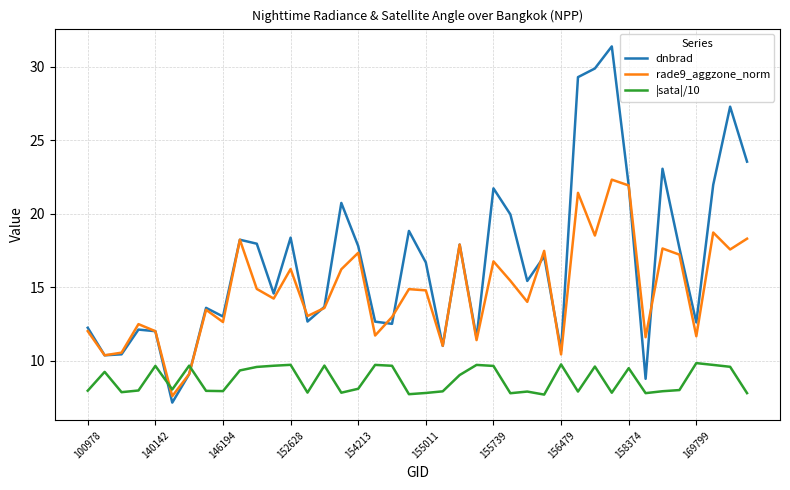

Which series has the widest spread of values?

dnbrad